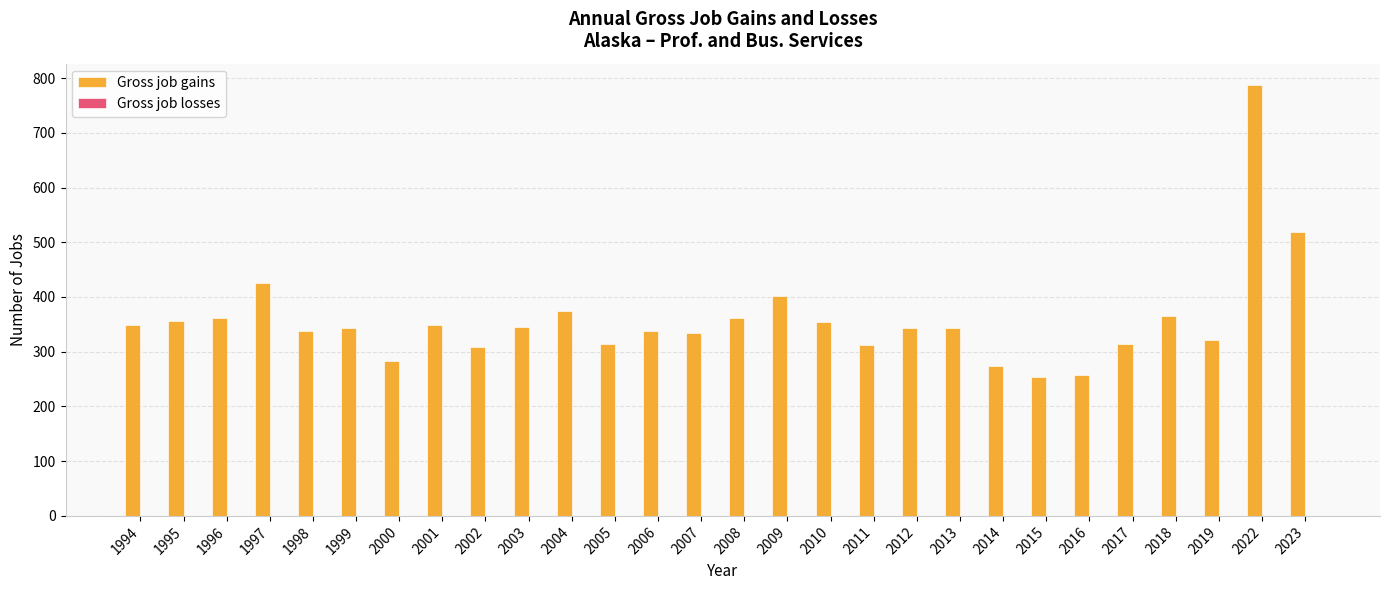

Which has a higher value, 1997 or 2016?

1997